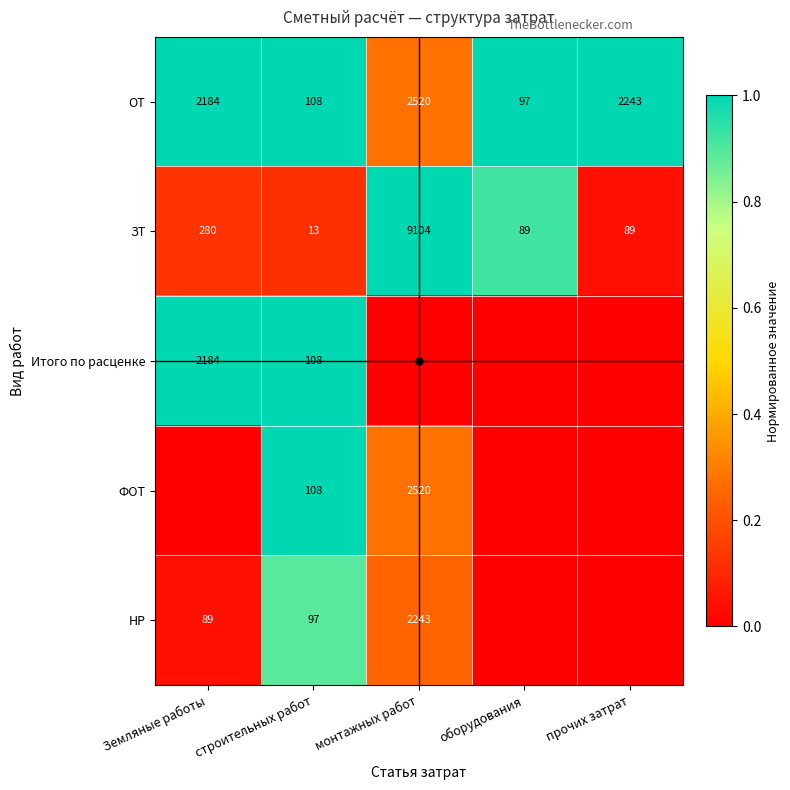

Count the number of categories in the chart.

5